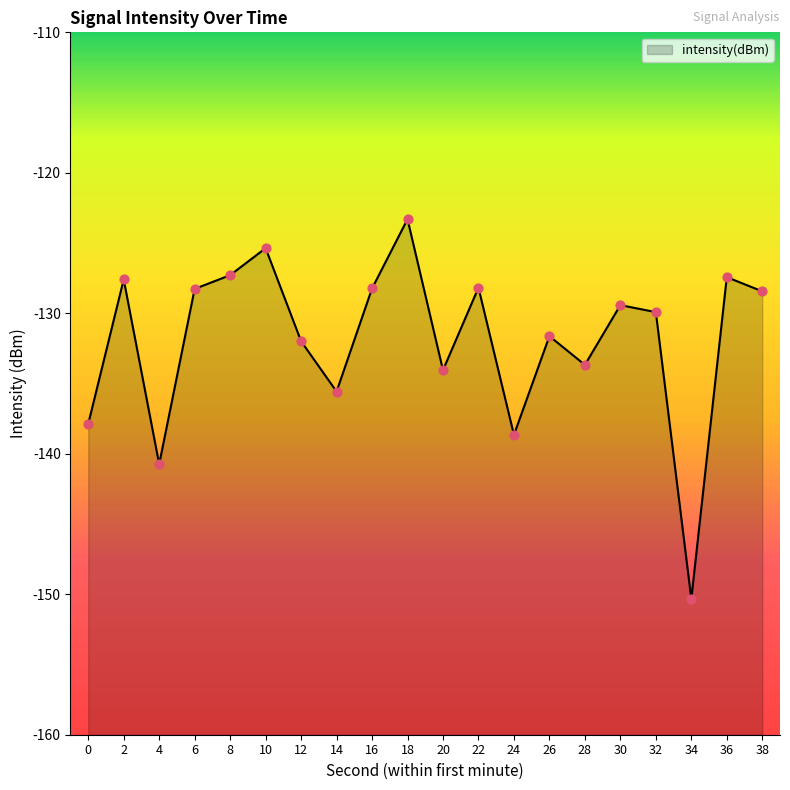

What is the change in value from 18 to 20?

-10.7